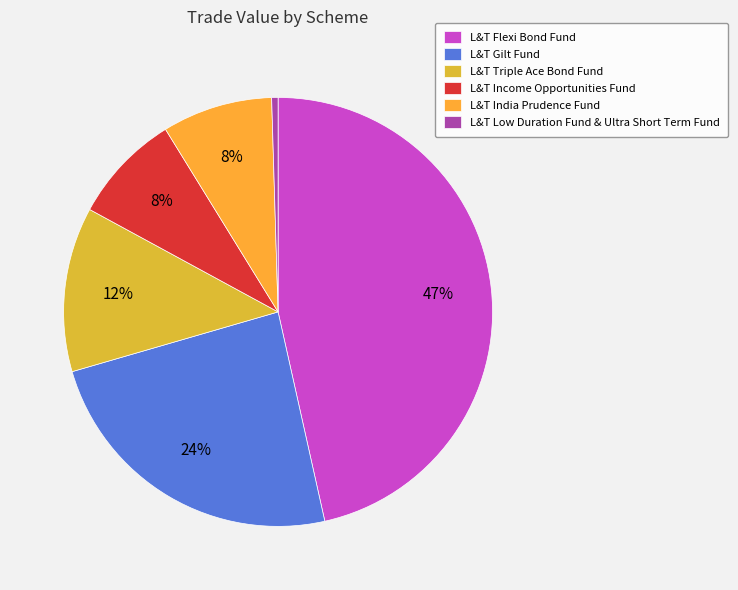

Which category has the biggest portion of the pie?

L&T Flexi Bond Fund